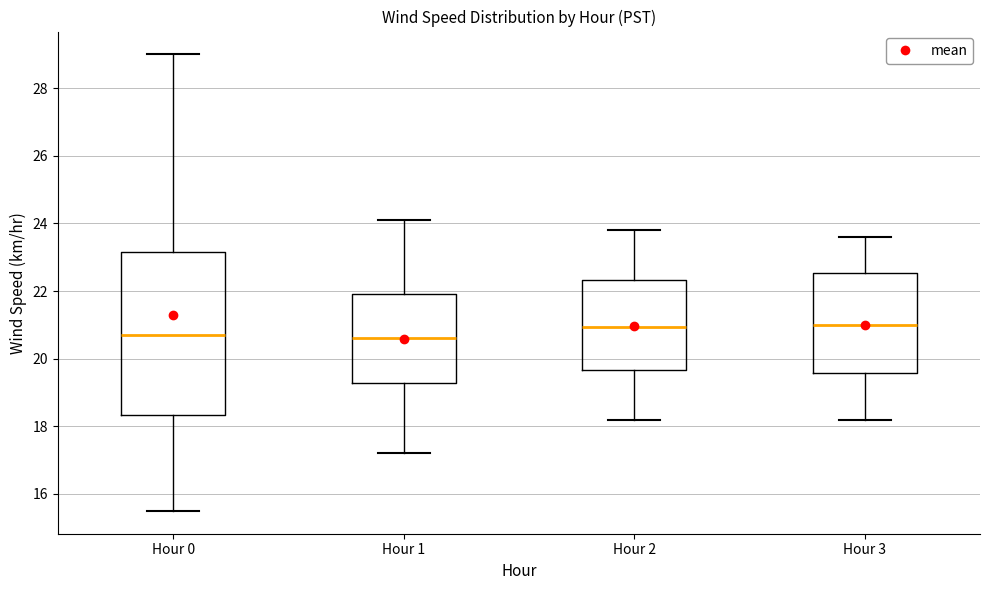

Where is the upper edge of the box for Hour 2 on the y-axis? The values are not printed on the chart, so give them approximately, as read against the axis.

22.4